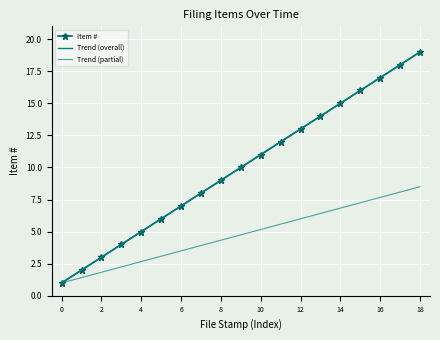

True or false: Item # has a value of 0 at 0.

False